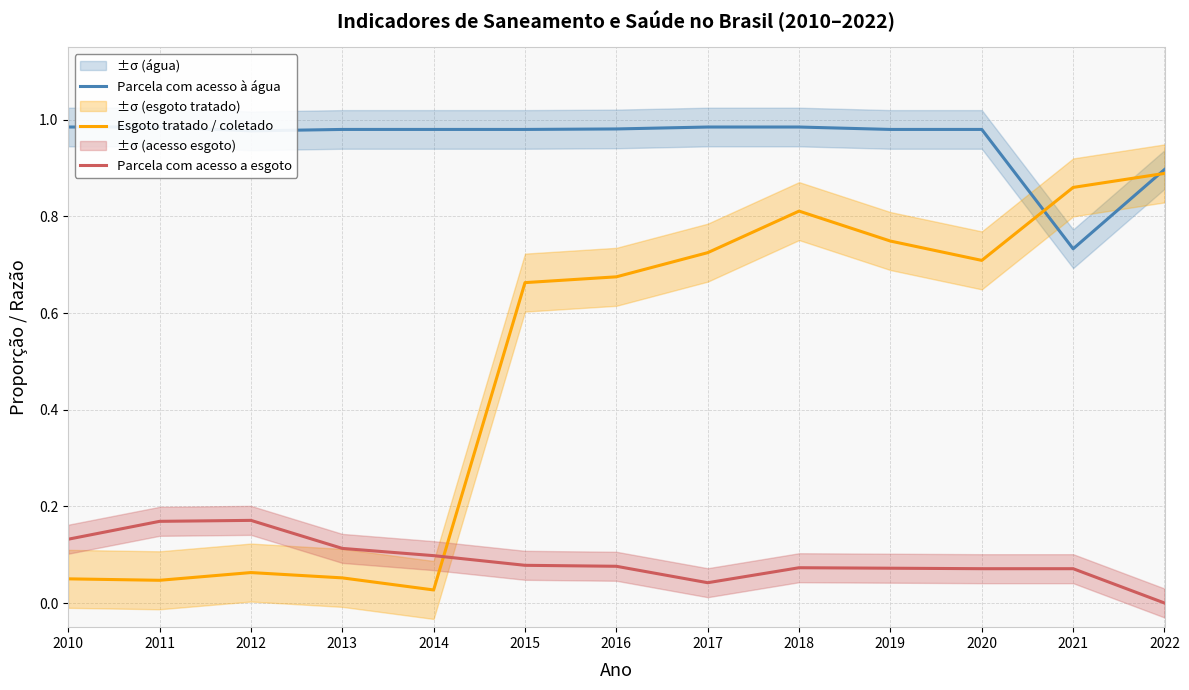

What is the spread (max minus min) of values at 2021?

0.8